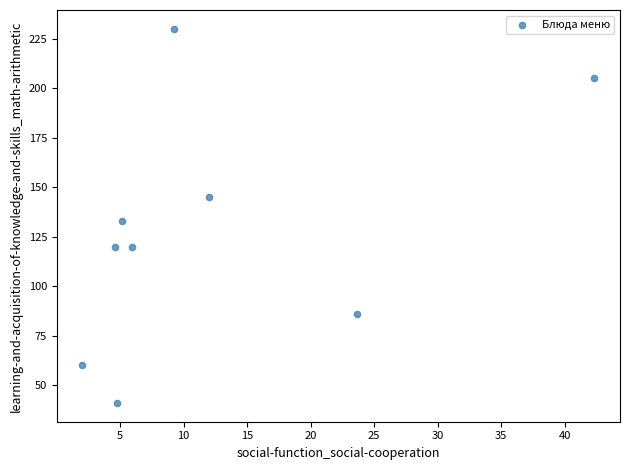

What is the range of Y values (max minus min)?

189